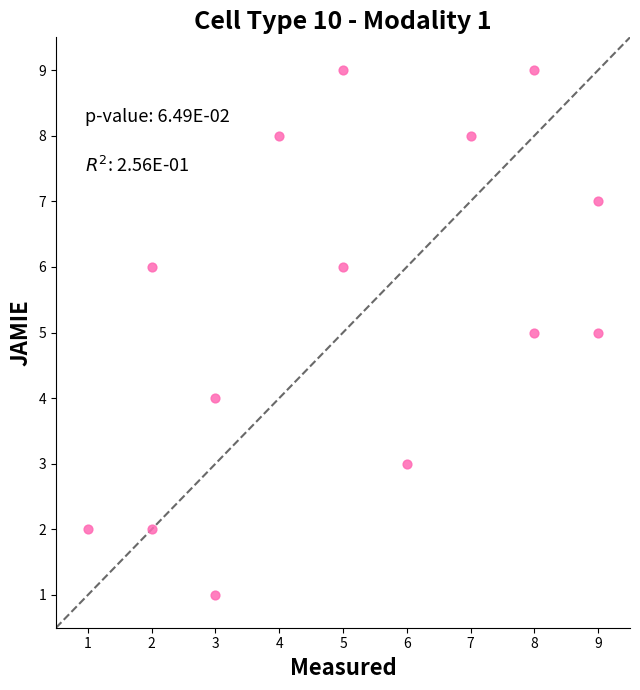

What is the range of Y values (max minus min)?

8